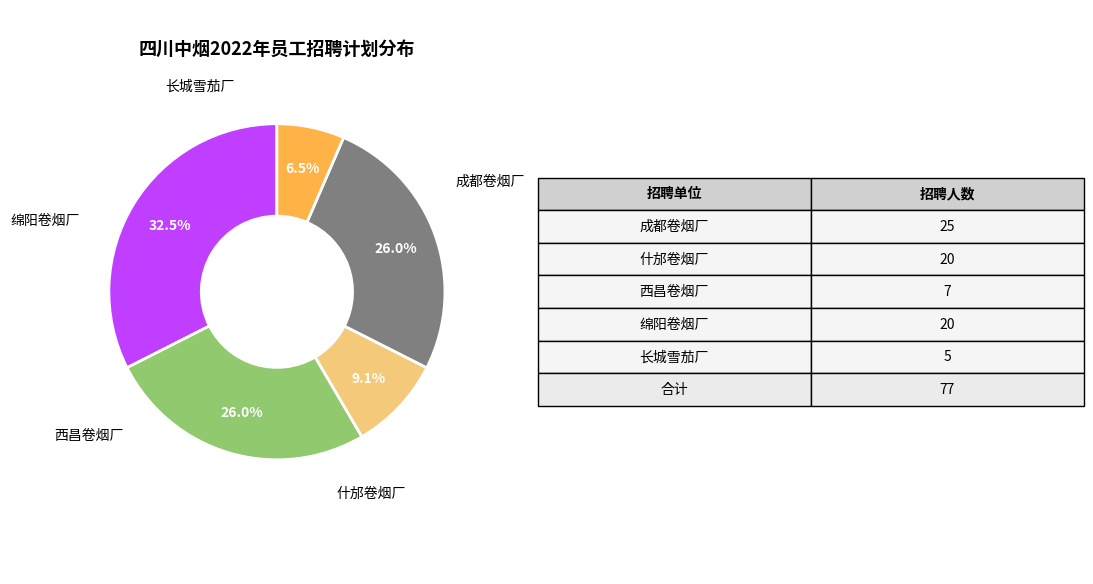

Does any single category account for the majority?

No